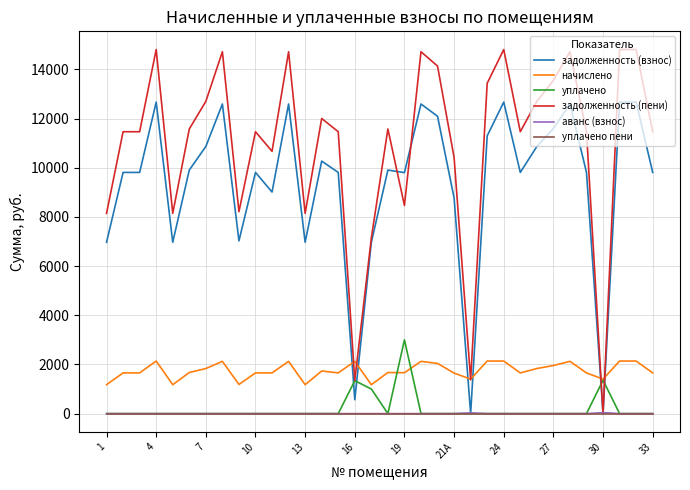

Which series has the largest total across all categories?

задолженность (пени)